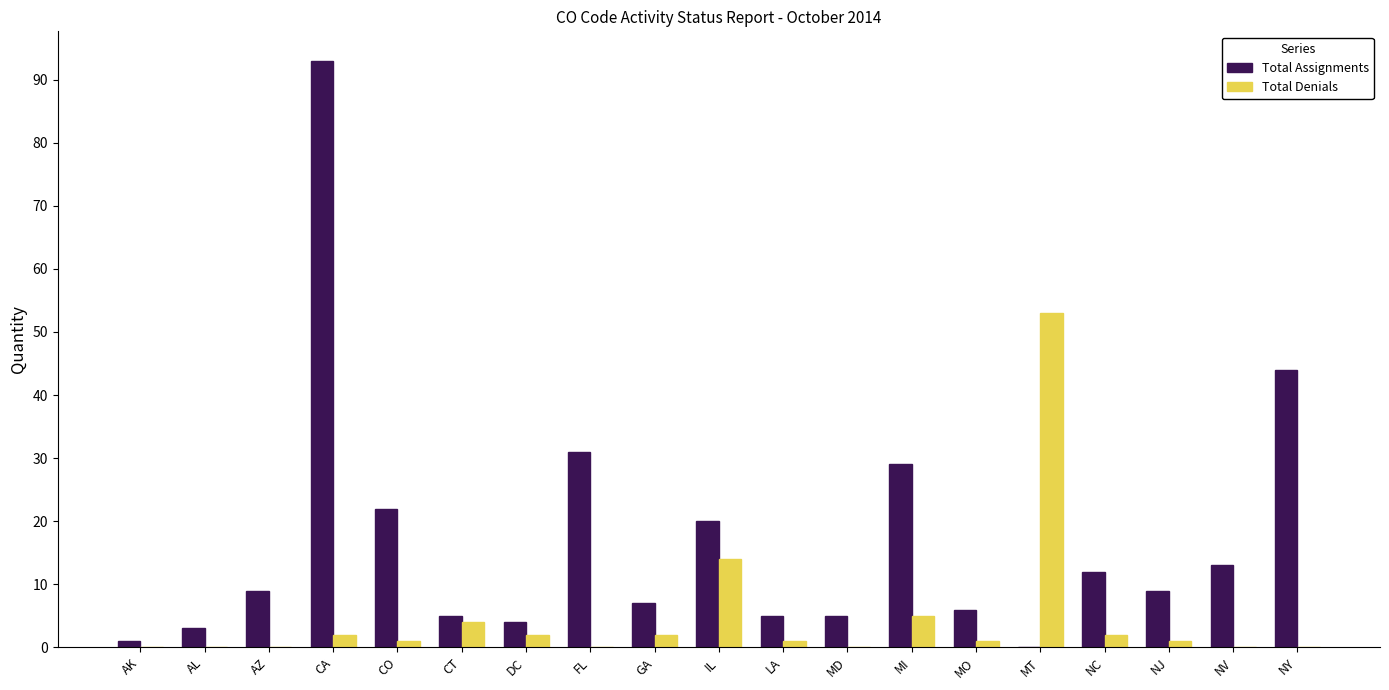

Where is Total Assignments nearest to the value 46?

NY